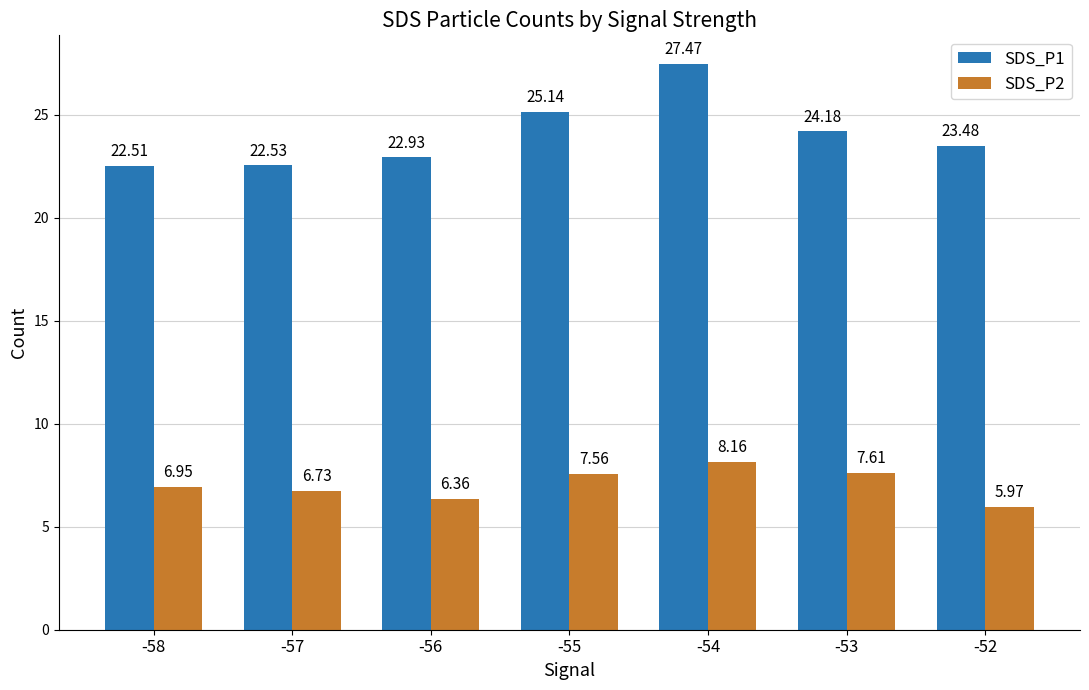

List the series in order of their peak value, highest first.

SDS_P1, SDS_P2